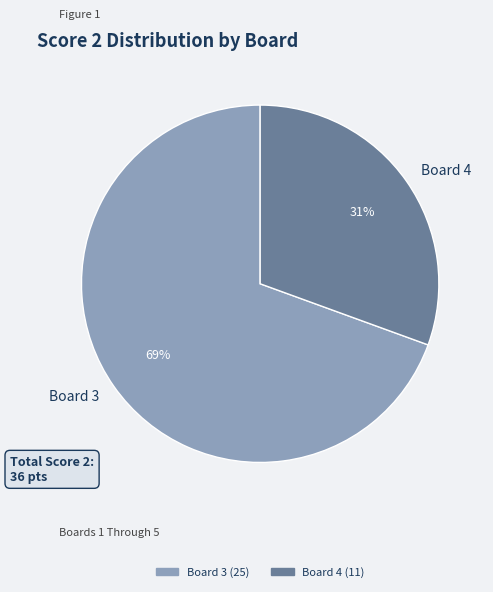

Rank the categories by value from lowest to highest.

Board 4, Board 3